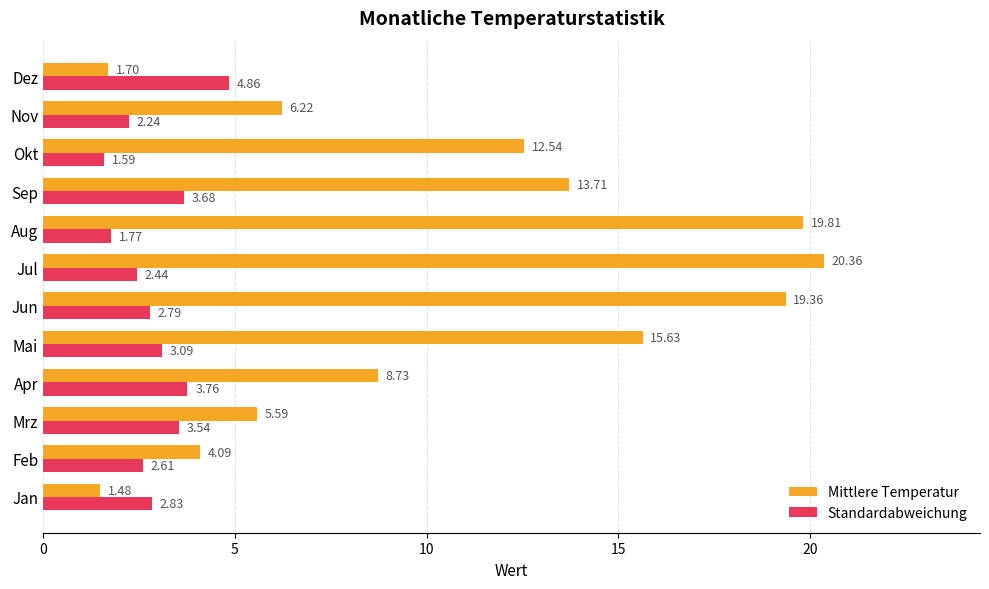

Where is Mittlere Temperatur nearest to the value 10?

Apr